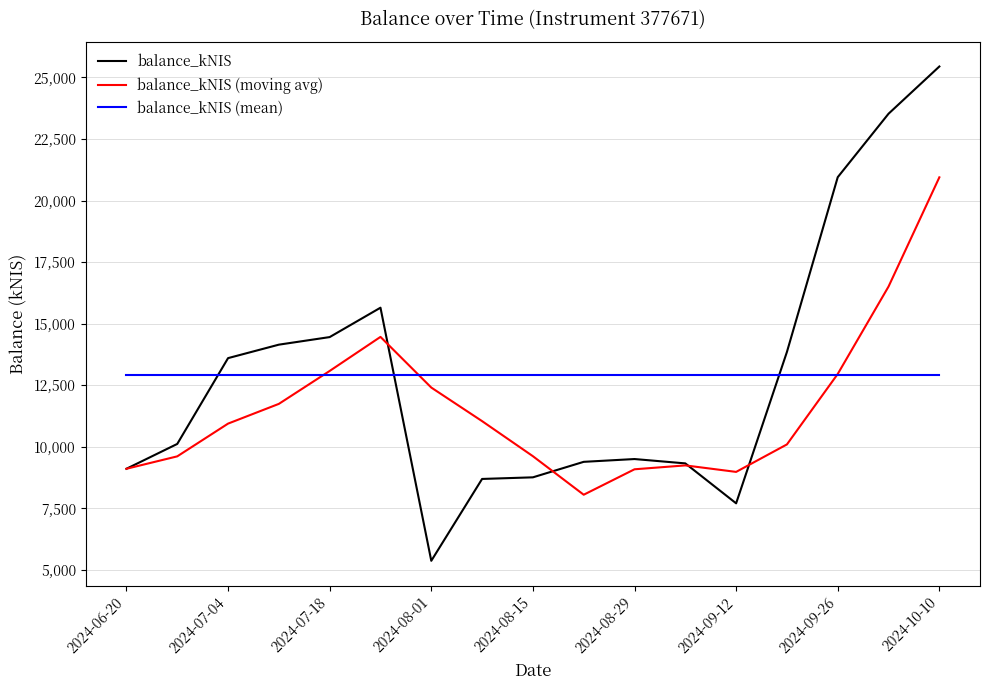

What is the minimum value for balance_kNIS (moving avg)?

8055.6